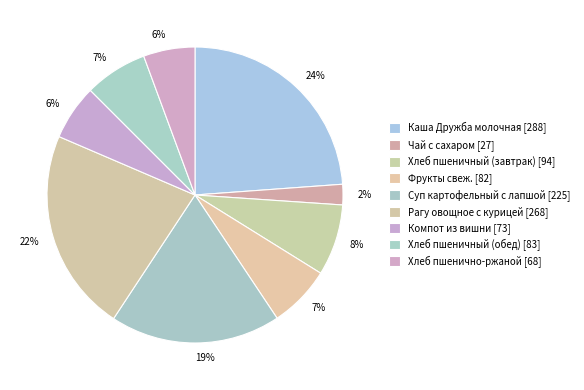

How many slices are in this pie chart?

9